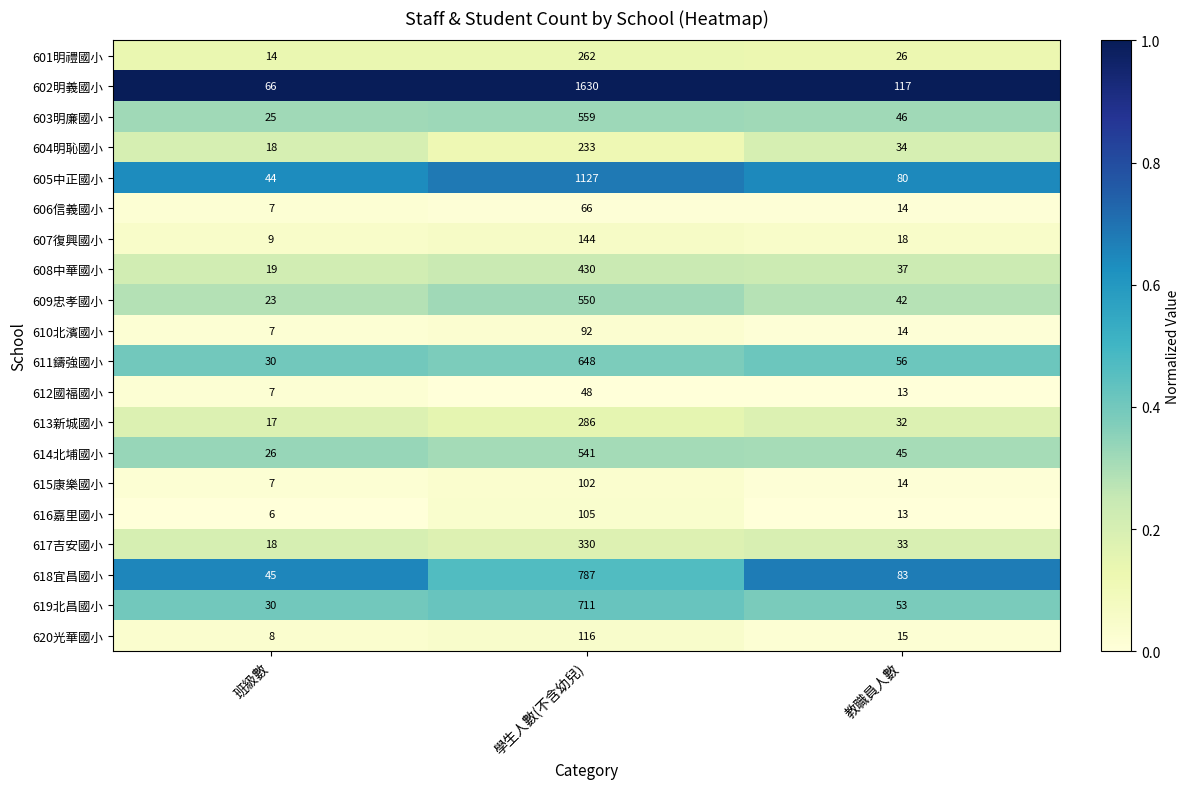

The value of 616嘉里國小 at 學生人數(不含幼兒) is 105. True or false?

True